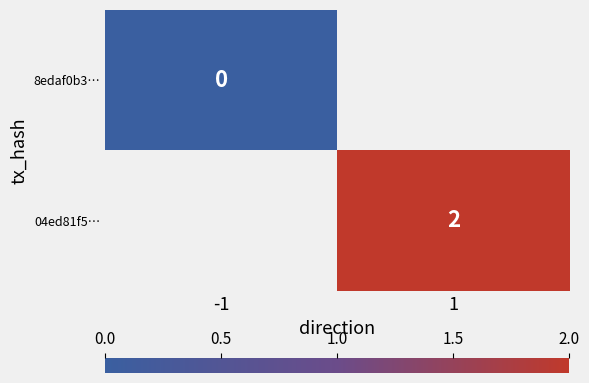

The 04ed81f5… series shows 2 at 1. True or false?

True